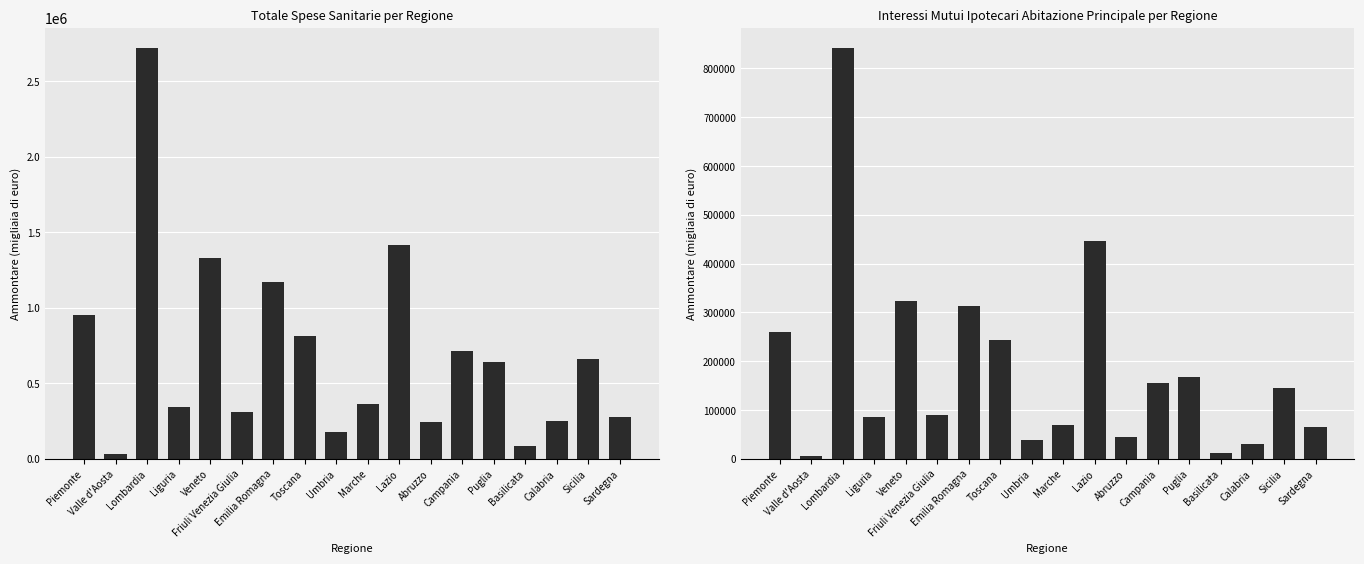

At which category does the chart reach its peak across all series?

Lombardia